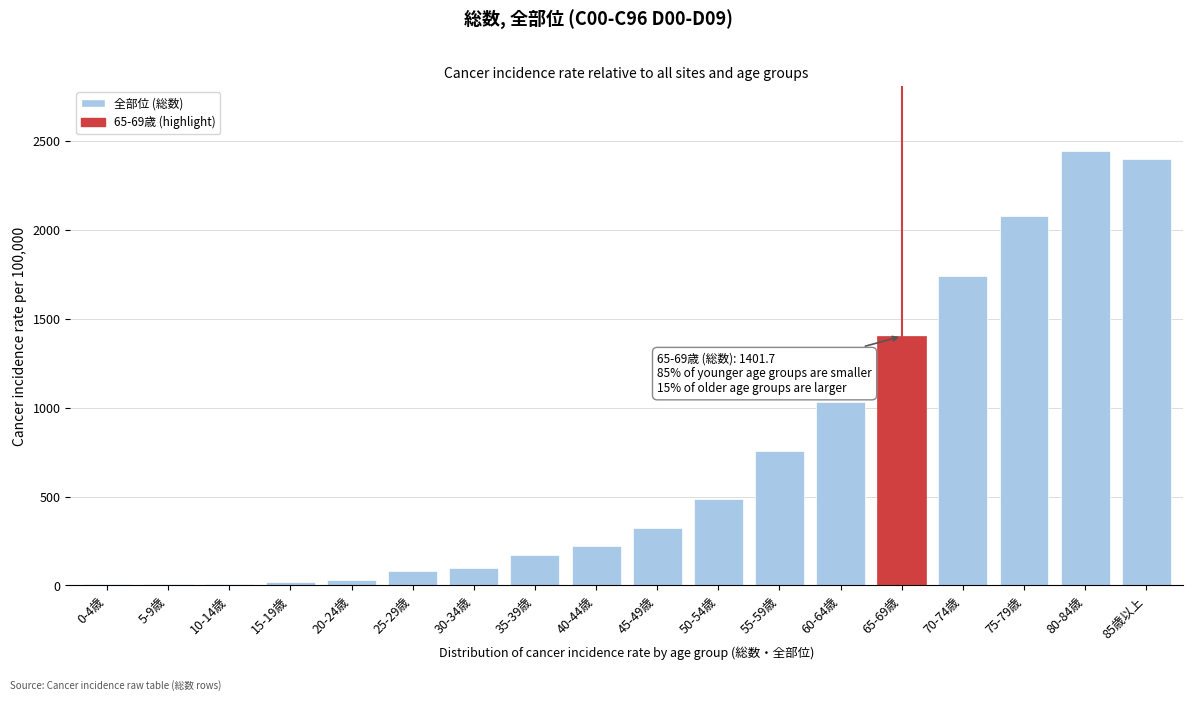

What is the sum of all values?

13302.9